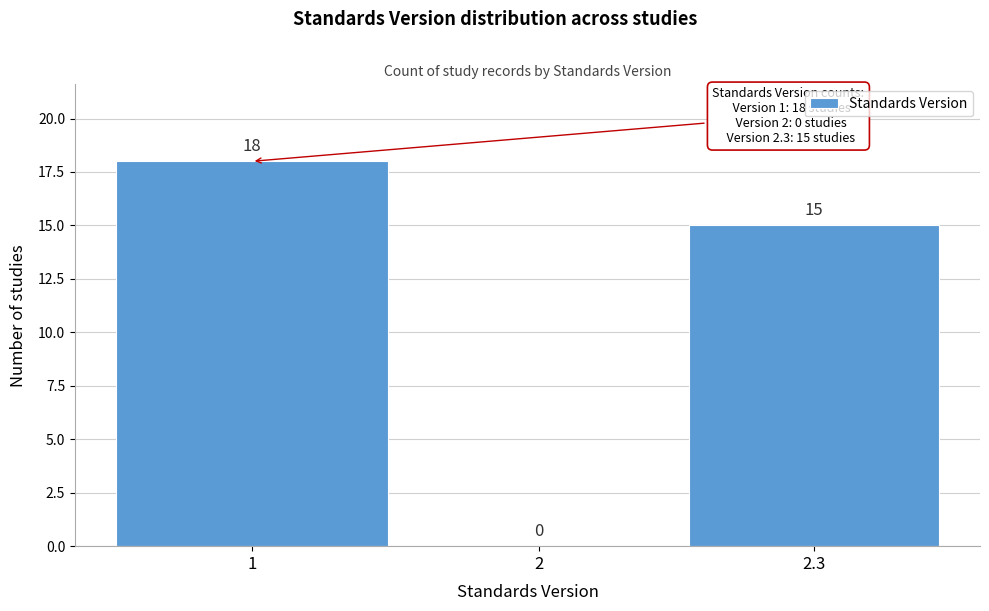

Reading right to left, extract all data points from this chart.

2.3=15	2=0	1=18